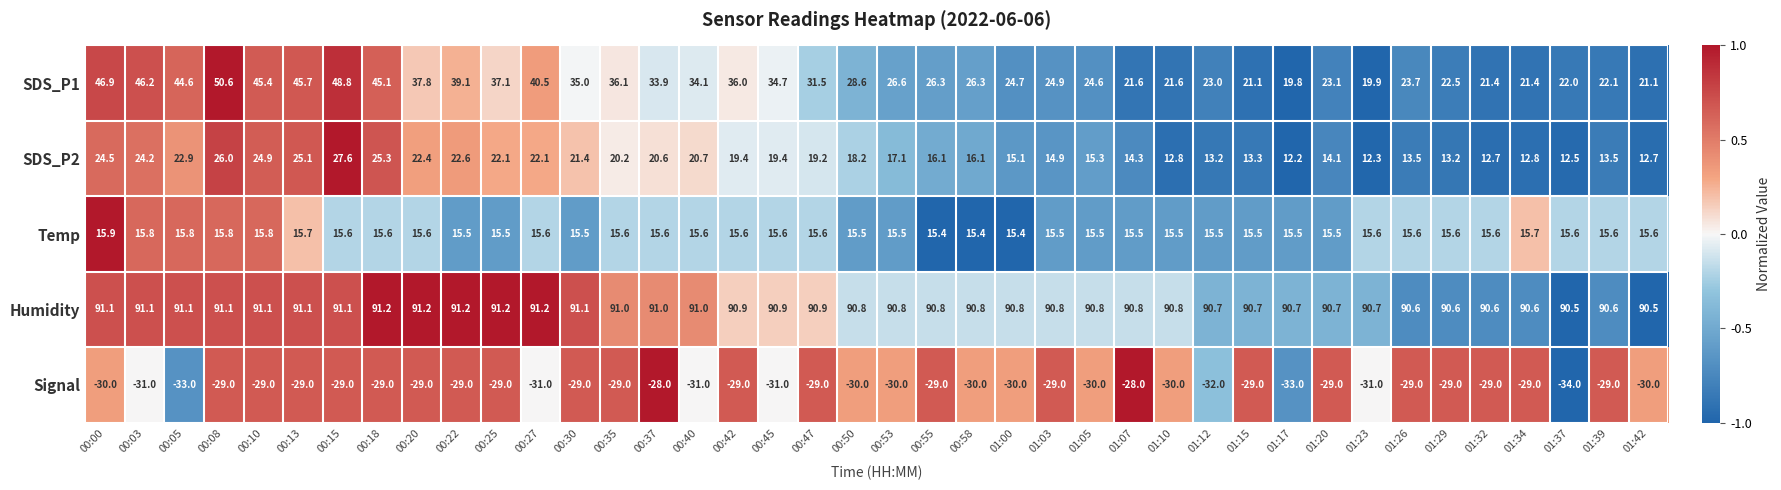

Count the number of data series in this chart.

5